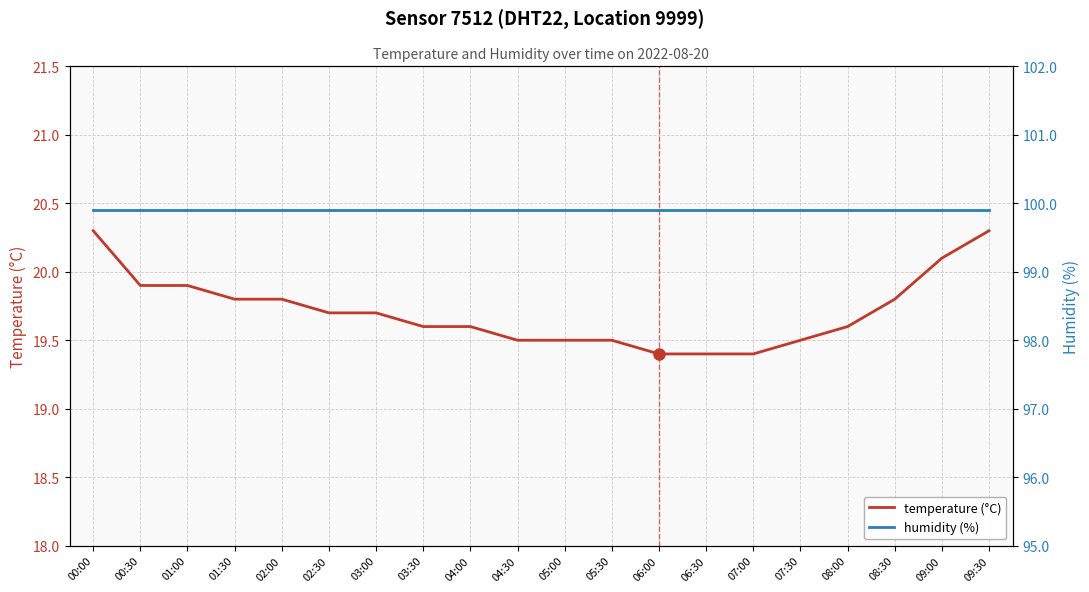

What is the sum of the humidity (%) values at 09:00 and 07:00?

199.8